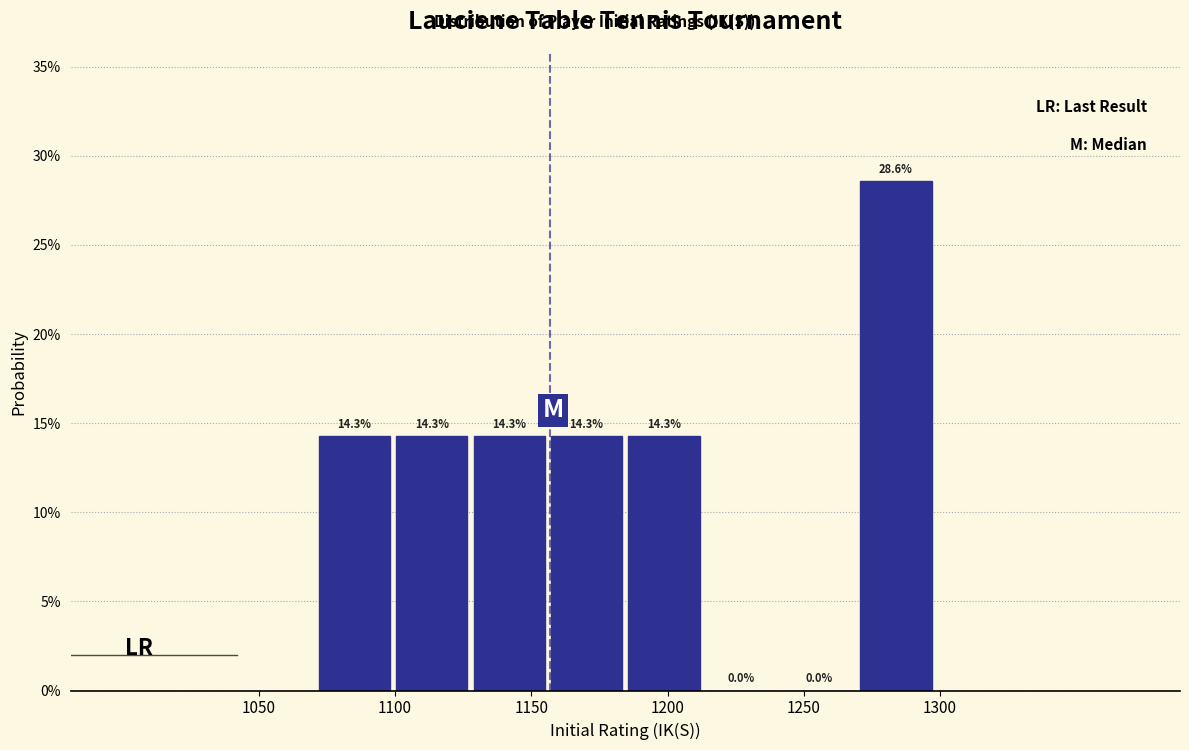

Reading left to right, transcribe this chart: for each bar, give the range it covers on the x-axis and its height. The bar edges are not printed on the chart, so give them approximately, as read against the axis.

1070 to 1100: 14.3
1100 to 1130: 14.3
1130 to 1155: 14.3
1155 to 1185: 14.3
1185 to 1215: 14.3
1215 to 1240: 0.0
1240 to 1270: 0.0
1270 to 1300: 28.6